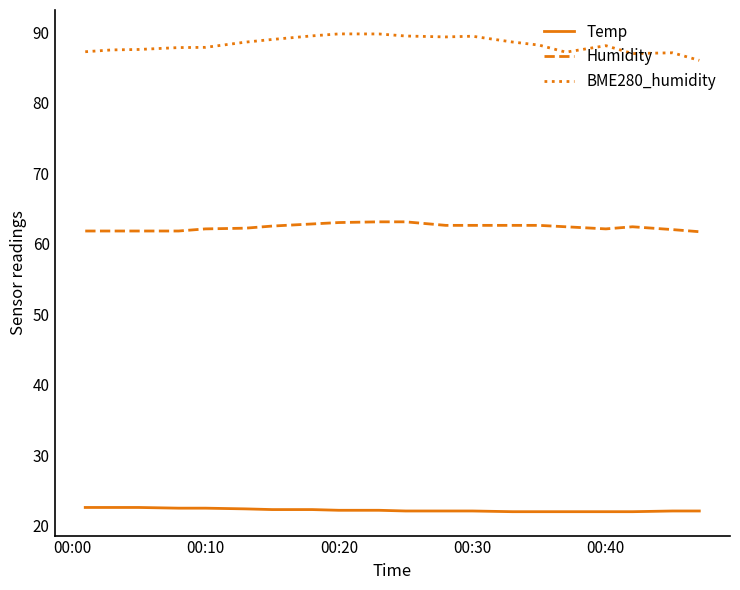

Rank the series by their average value, from highest to lowest.

BME280_humidity, Humidity, Temp